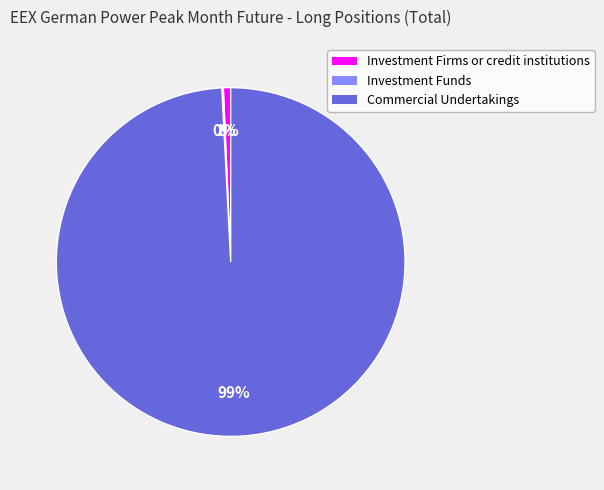

Is it true that Investment Firms or credit institutions is 12% of the pie?

False